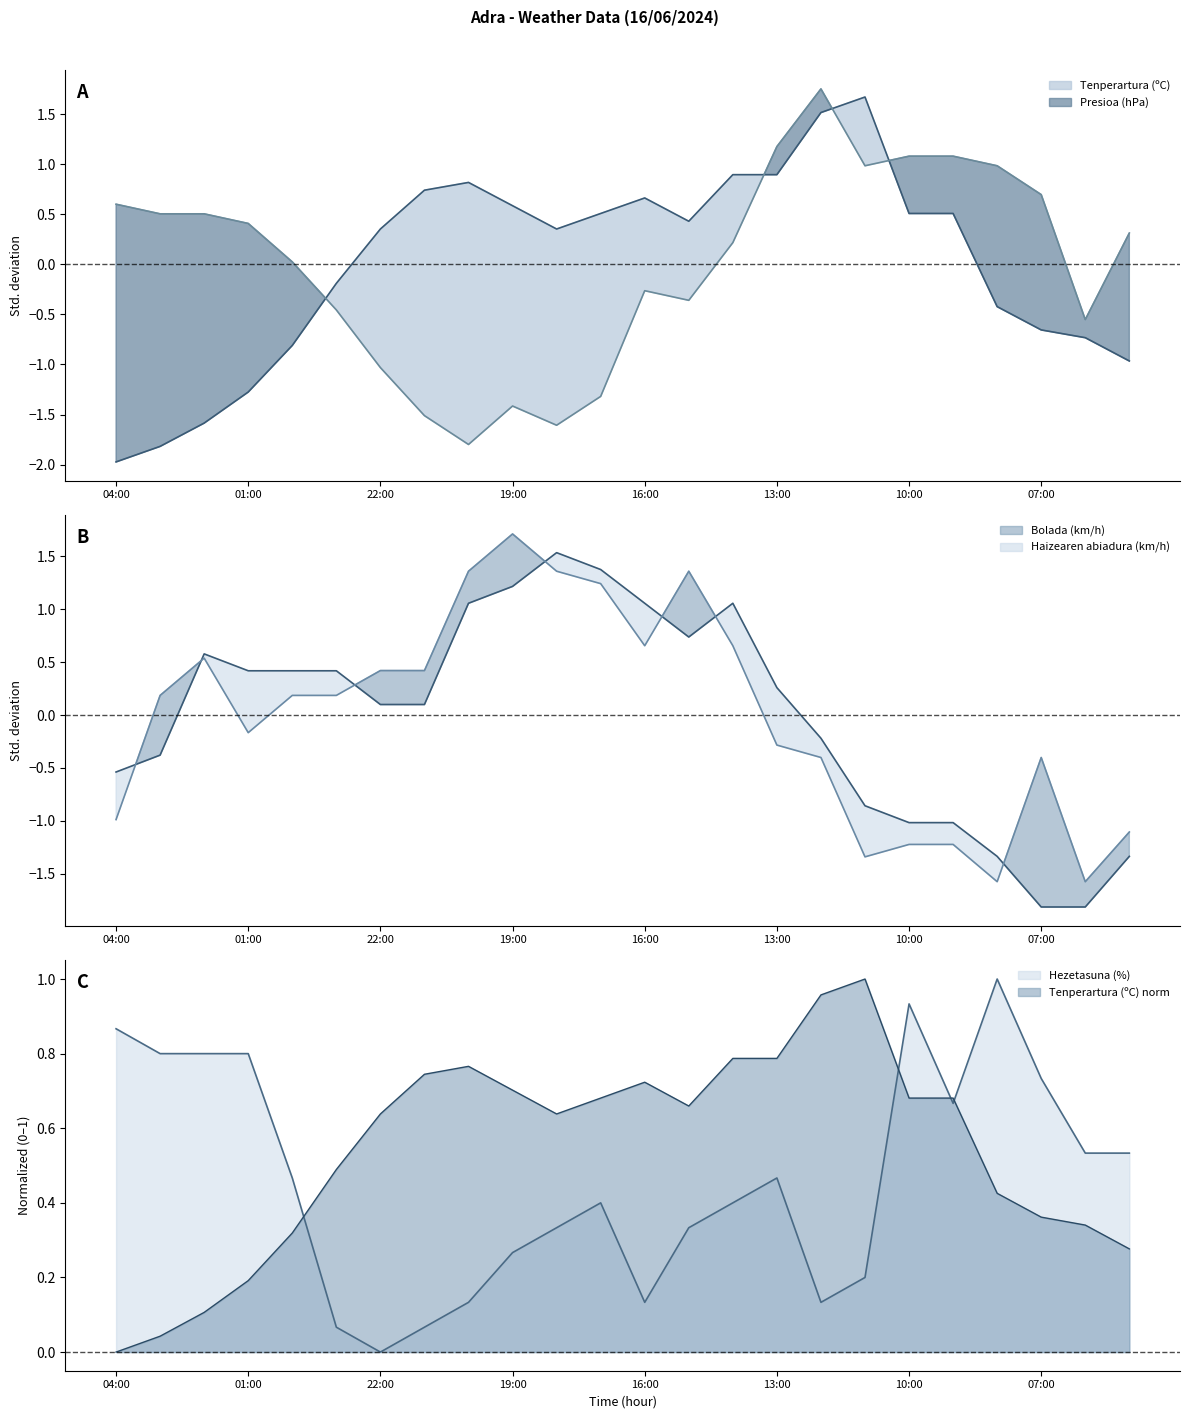

Which series has the widest spread of values?

Presioa (hPa)